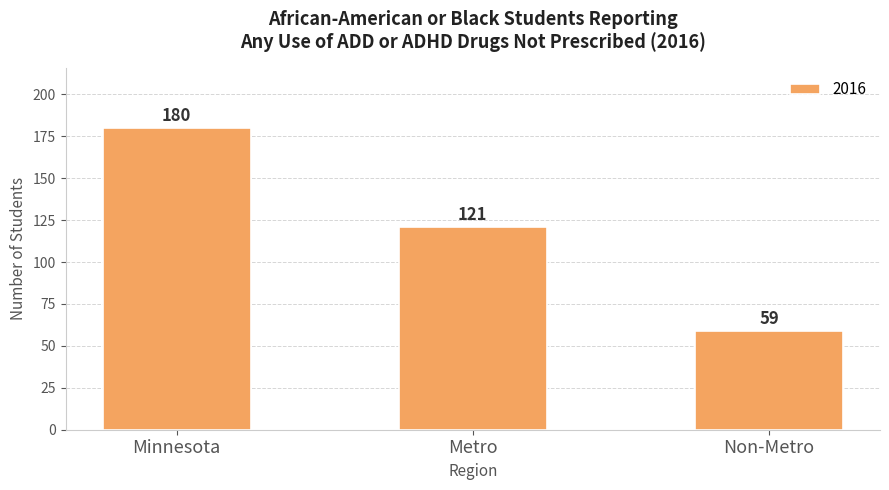

At which label does the data first exceed 121?

Minnesota